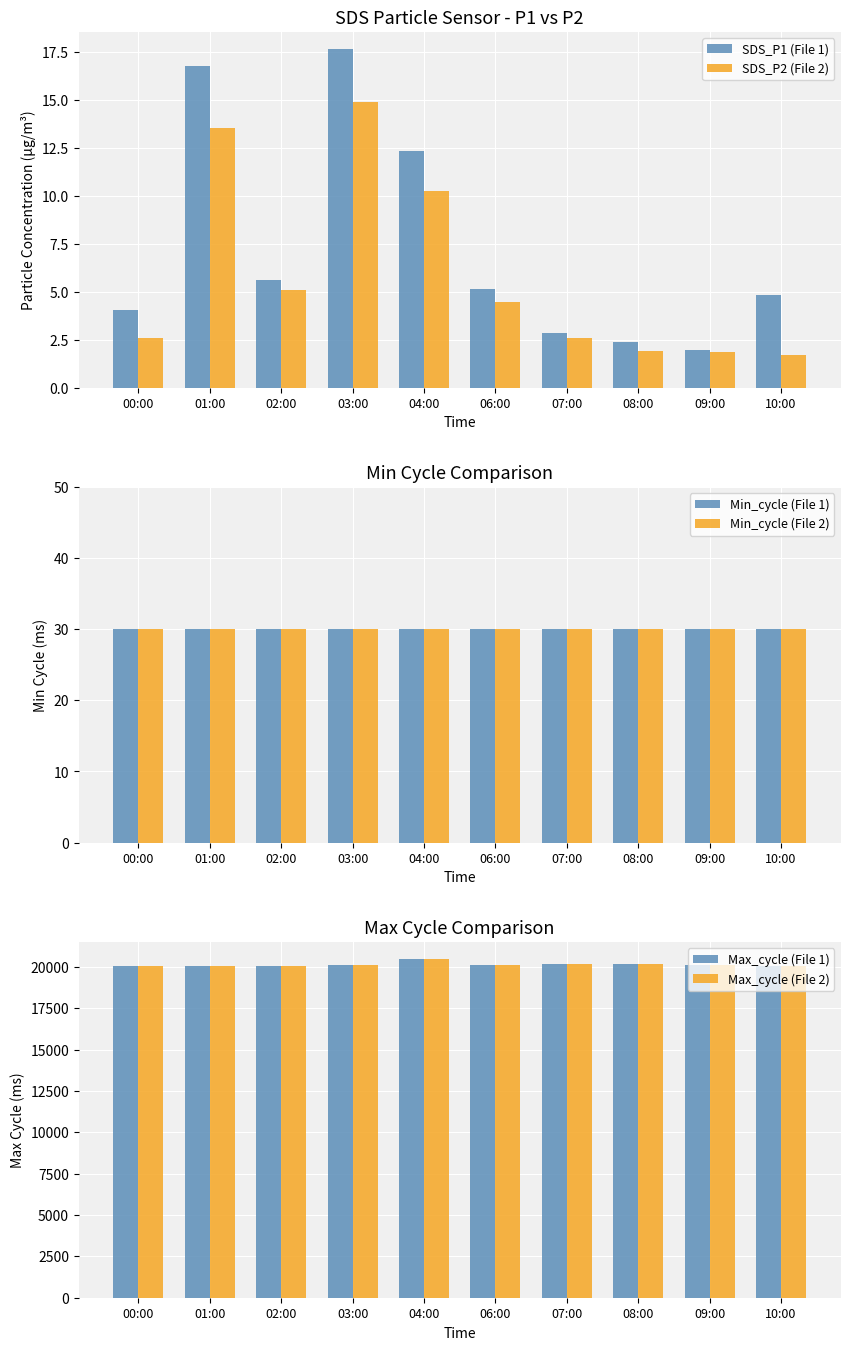

What is the total value across all series at 09:00?

40331.8